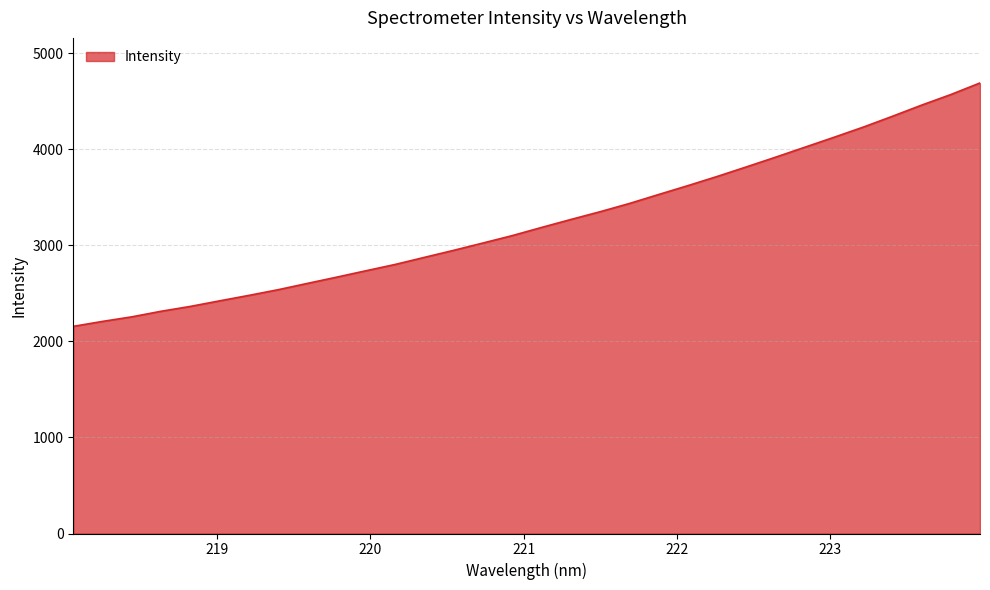

What is the difference between the maximum and minimum values?

2534.8